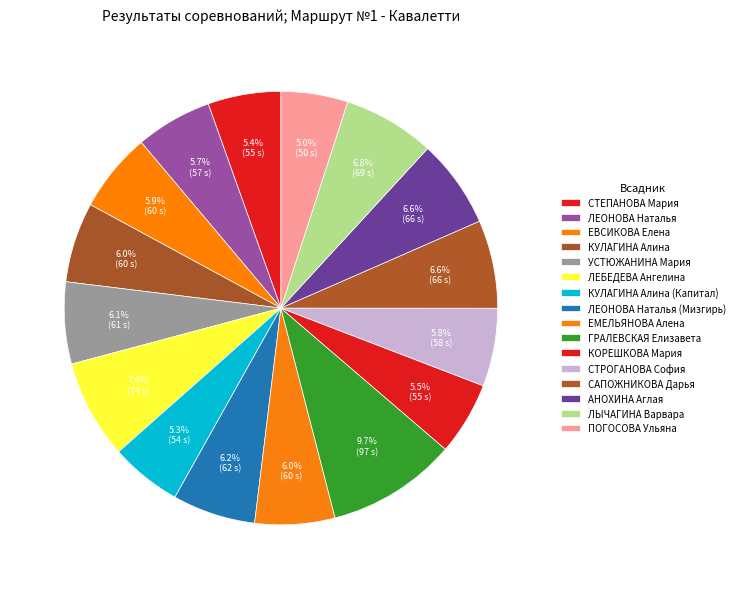

What is the change in value from КУЛАГИНА Алина to САПОЖНИКОВА Дарья?

+6.1